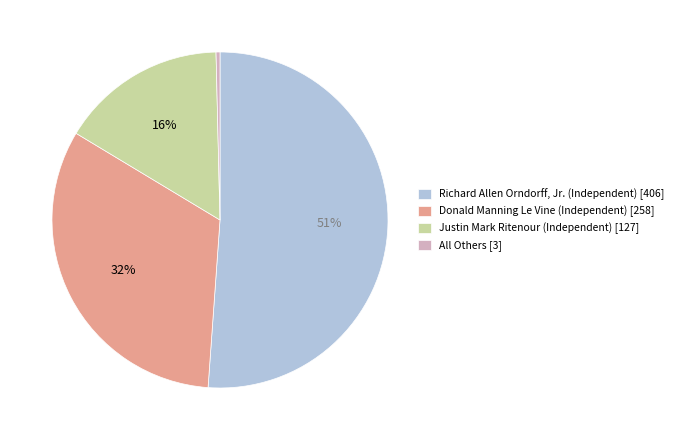

How many segments does this pie chart have?

4